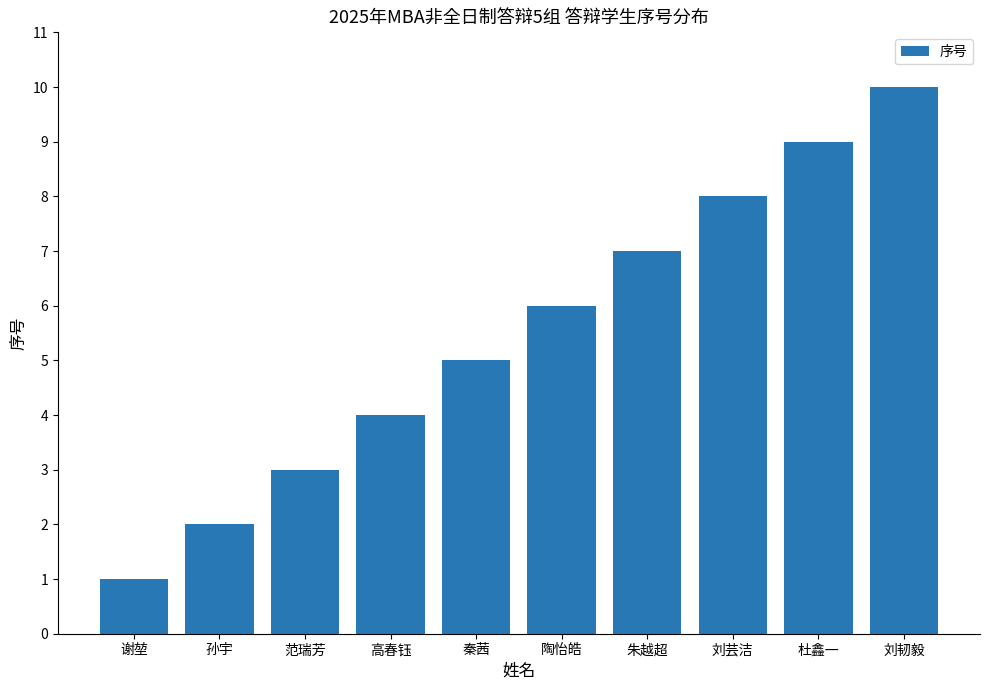

Reading right to left, list all the values displayed in this chart.

10	9	8	7	6	5	4	3	2	1